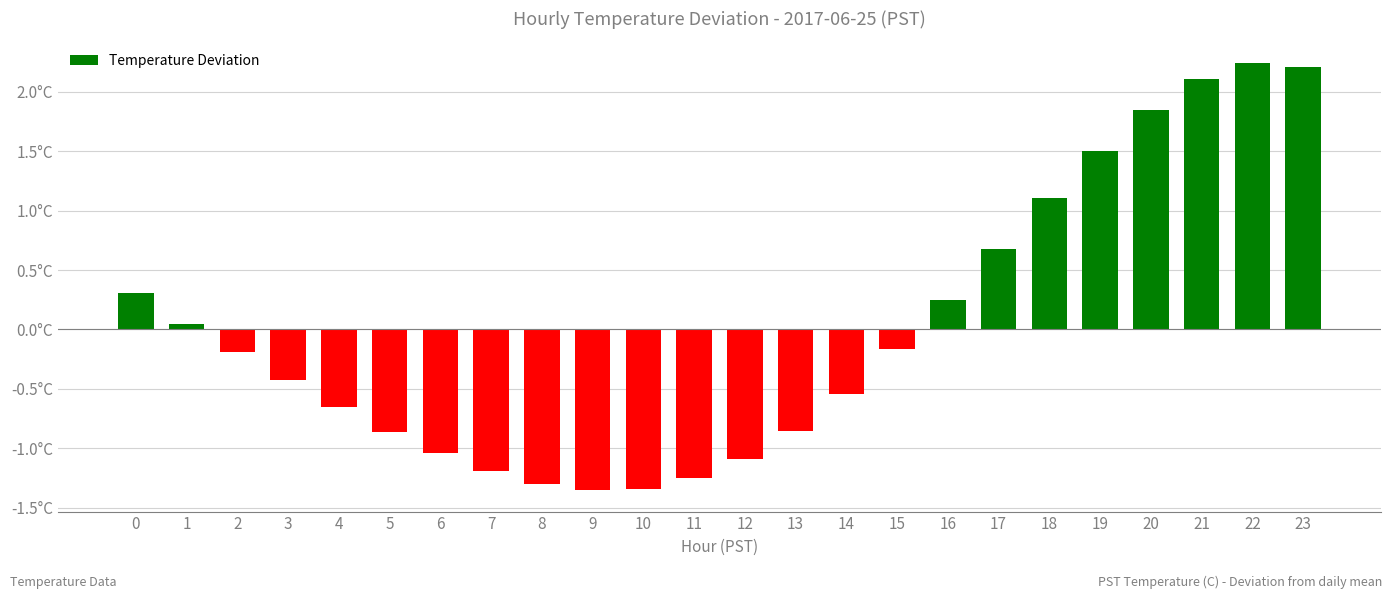

Is it true that the value at 1 is 0.1?

False